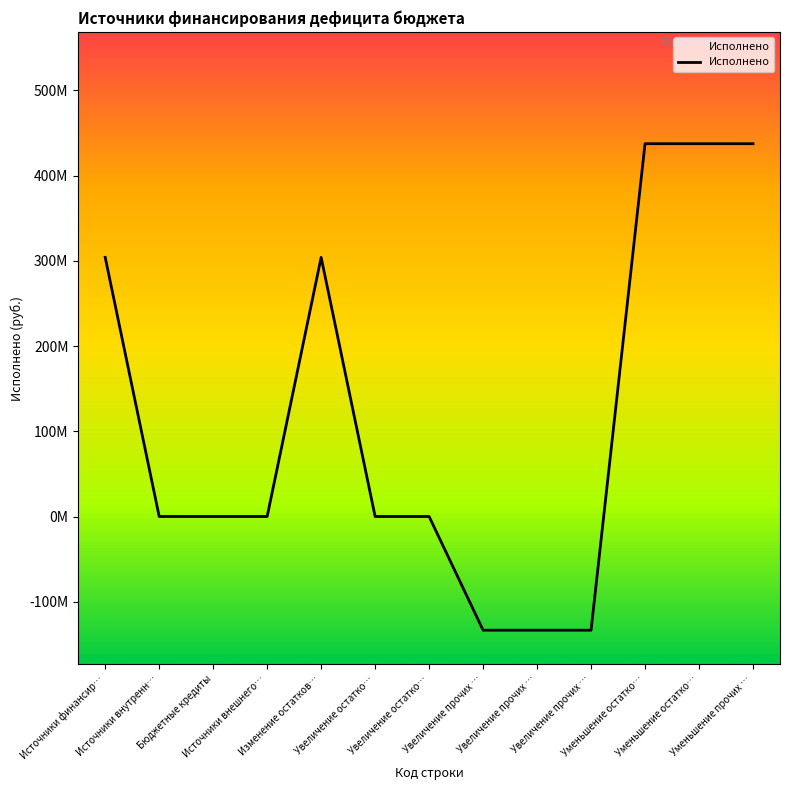

True or false: there are more than 2 points higher than both neighbors.

False